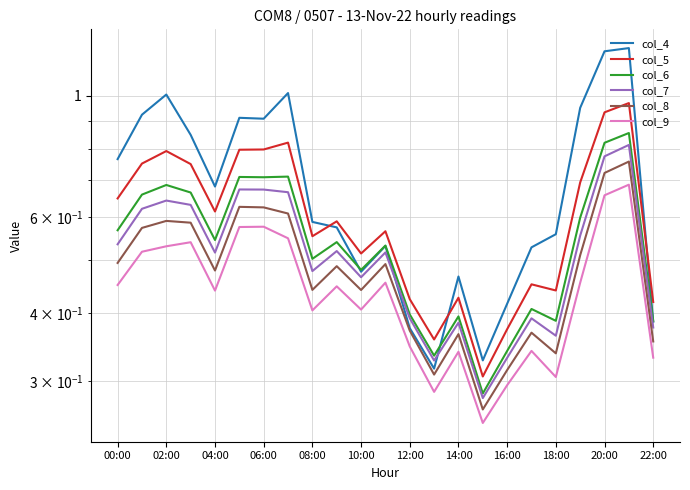

True or false: col_7 and col_9 cross at least once.

False